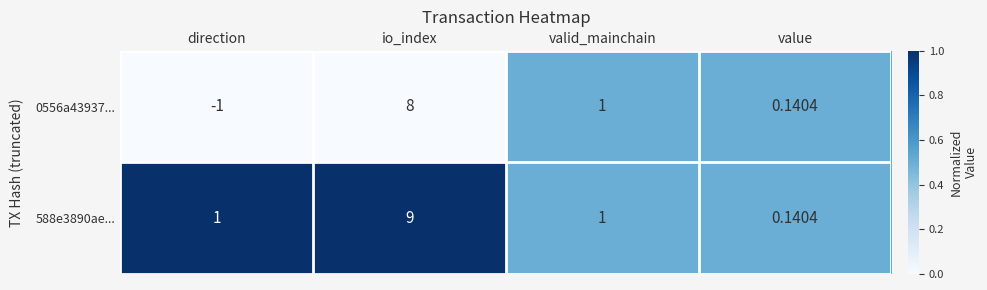

Is the value of 0556a43937... at direction greater than the value of 588e3890ae... at direction?

No